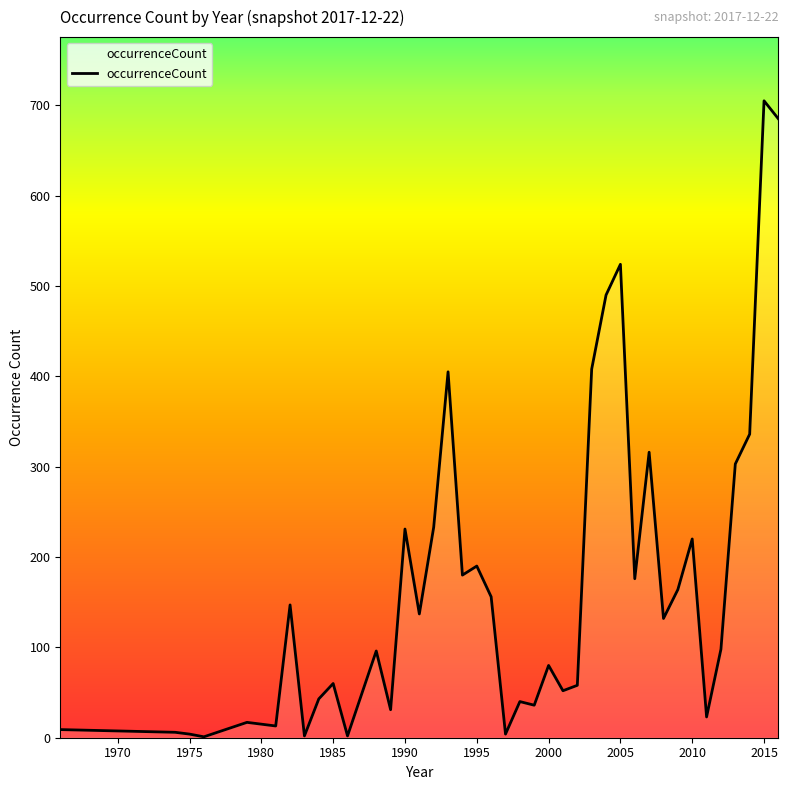

What is the maximum value shown in the chart?

705